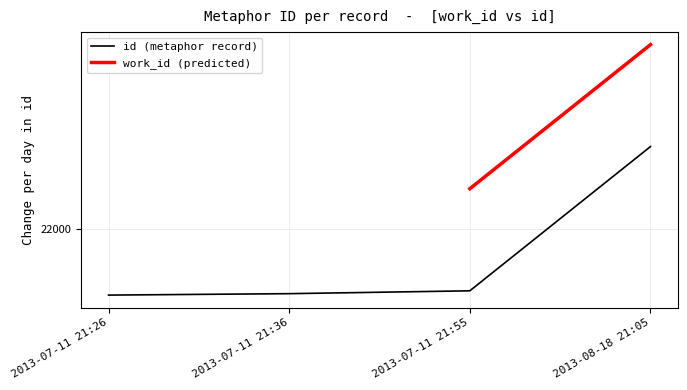

List the labels in order of value, smallest first.

2013-07-11 21:26, 2013-07-11 21:36, 2013-07-11 21:55, 2013-08-18 21:05